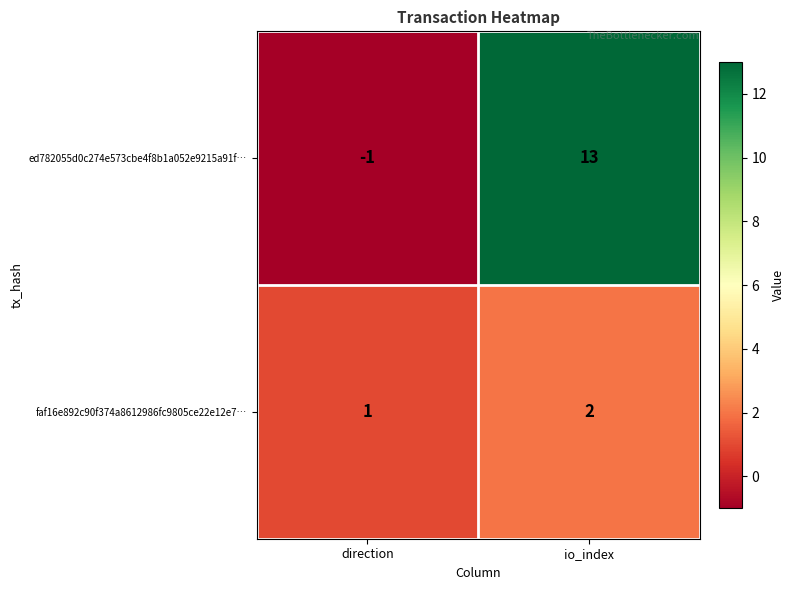

The ed782055d0c274e573cbe4f8b1a052e9215a91f… series shows 17 at io_index. True or false?

False